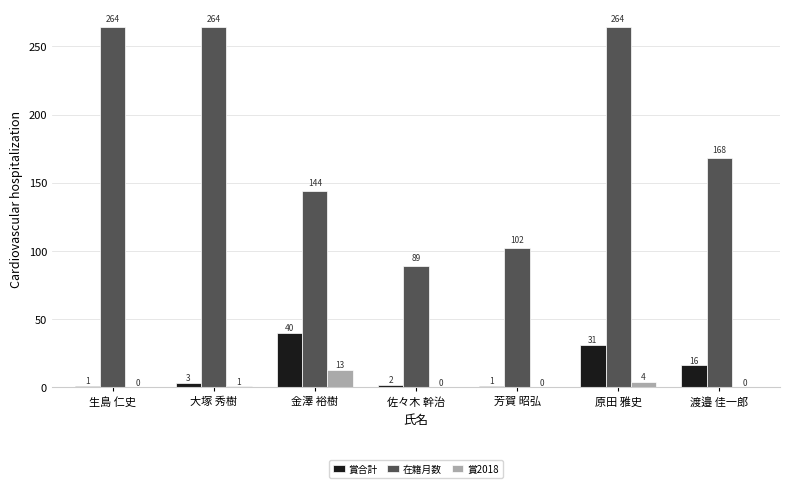

Is the value of 賞合計 at 大塚 秀樹 greater than the value of 在籍月数 at 原田 雅史?

No